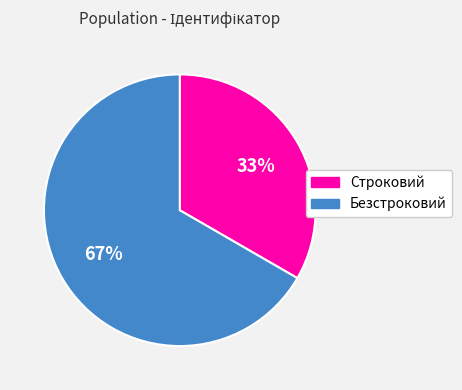

Which has a higher value, Безстроковий or Строковий?

Безстроковий